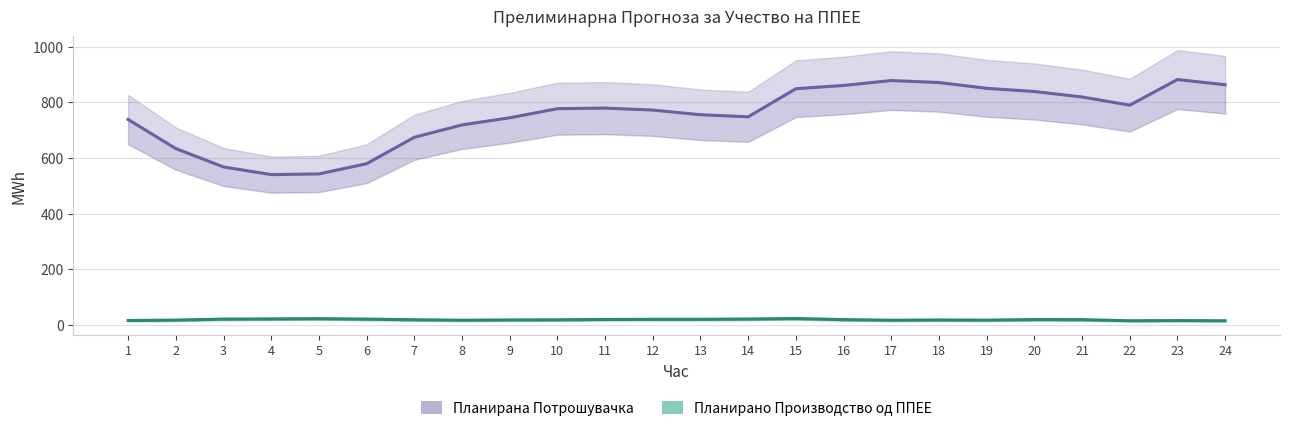

The value of Планирано Производство од ППЕЕ at 23 is 3.3. True or false?

False